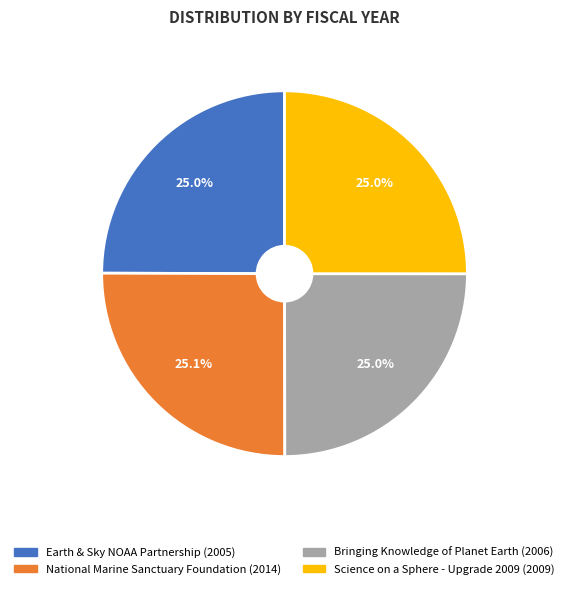

What percentage is NOT represented by Science on a Sphere - Upgrade 2009?

75.0%